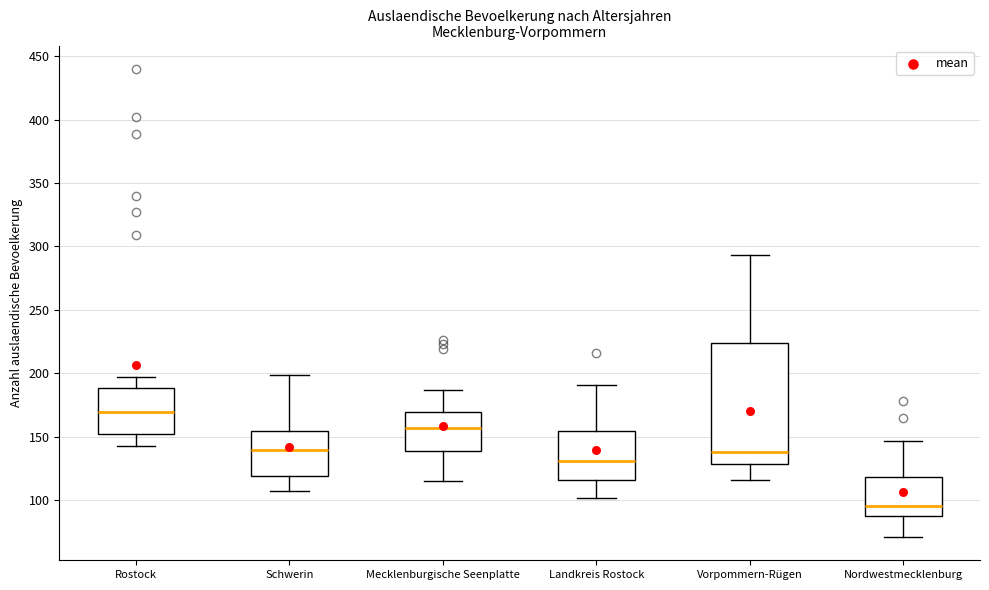

Where does the upper whisker of the box for Vorpommern-Rügen end on the y-axis? The values are not printed on the chart, so give them approximately, as read against the axis.

295